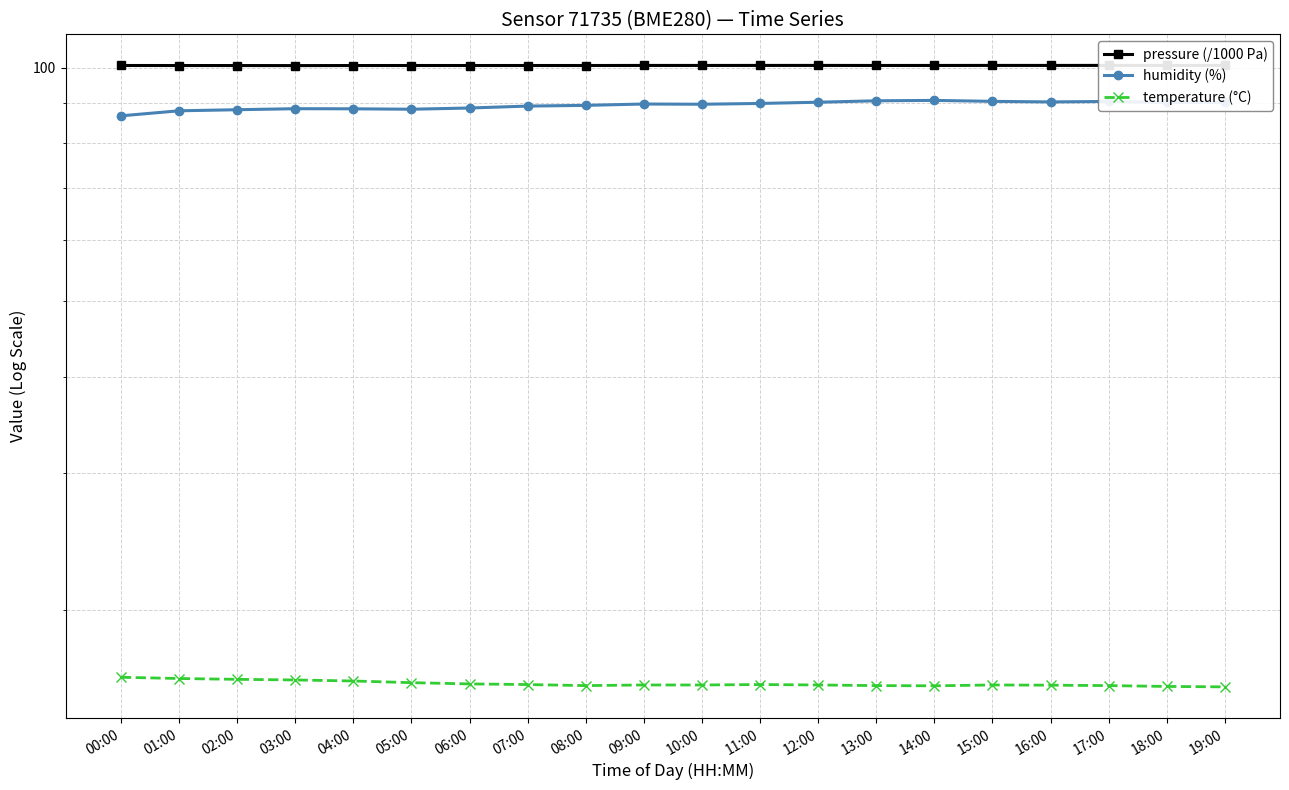

Rank the categories by humidity (%) value from highest to lowest.

14:00, 13:00, 15:00, 17:00, 16:00, 12:00, 19:00, 18:00, 11:00, 09:00, 10:00, 08:00, 07:00, 06:00, 03:00, 04:00, 05:00, 02:00, 01:00, 00:00